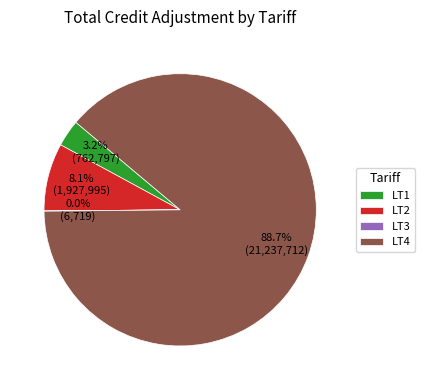

Does any single category account for the majority?

Yes